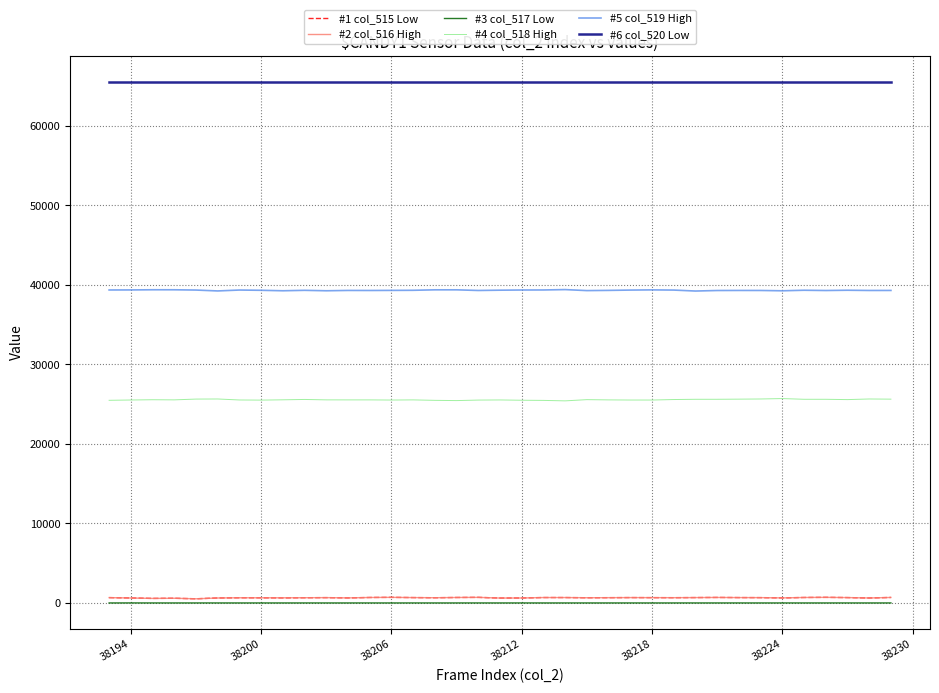

Which series has the largest total across all categories?

#6 col_520 Low